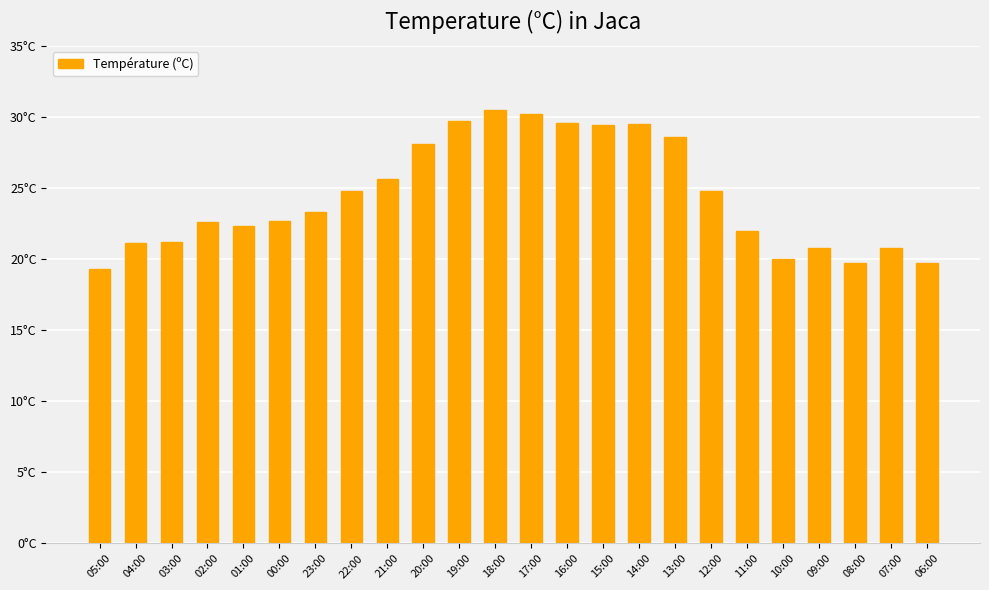

What position from the left is 06:00?

24